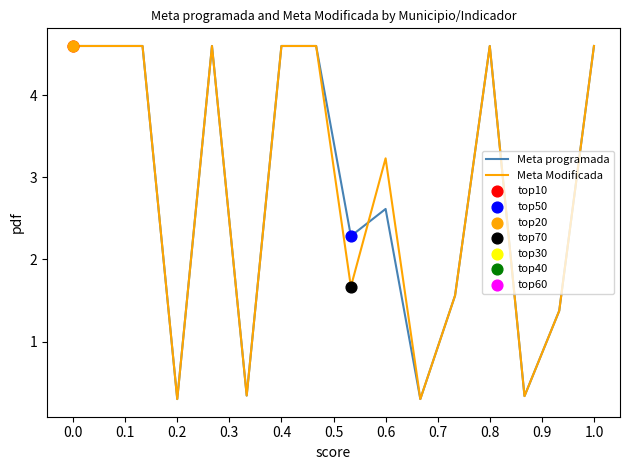

What is the smallest value displayed?

0.3